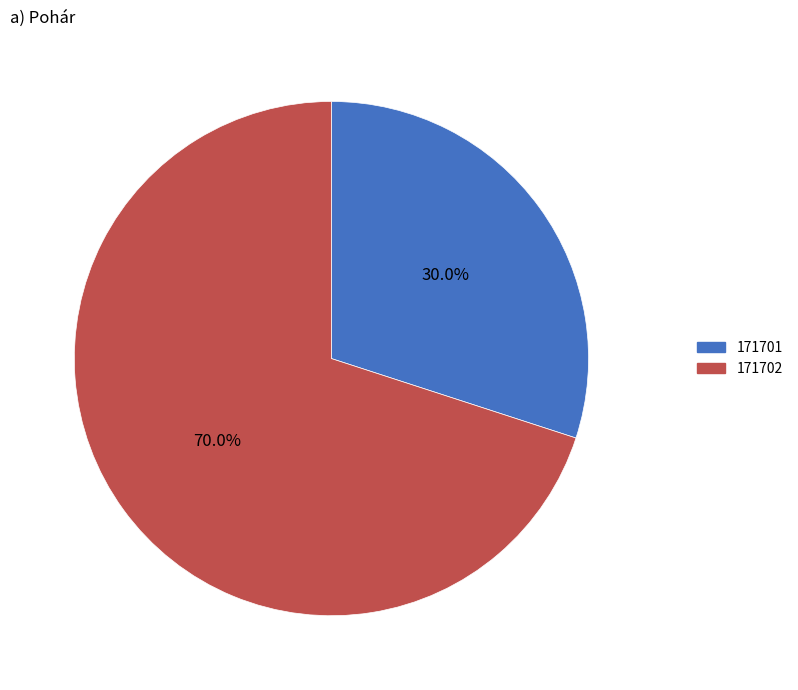

Which has a higher value, 171702 or 171701?

171702